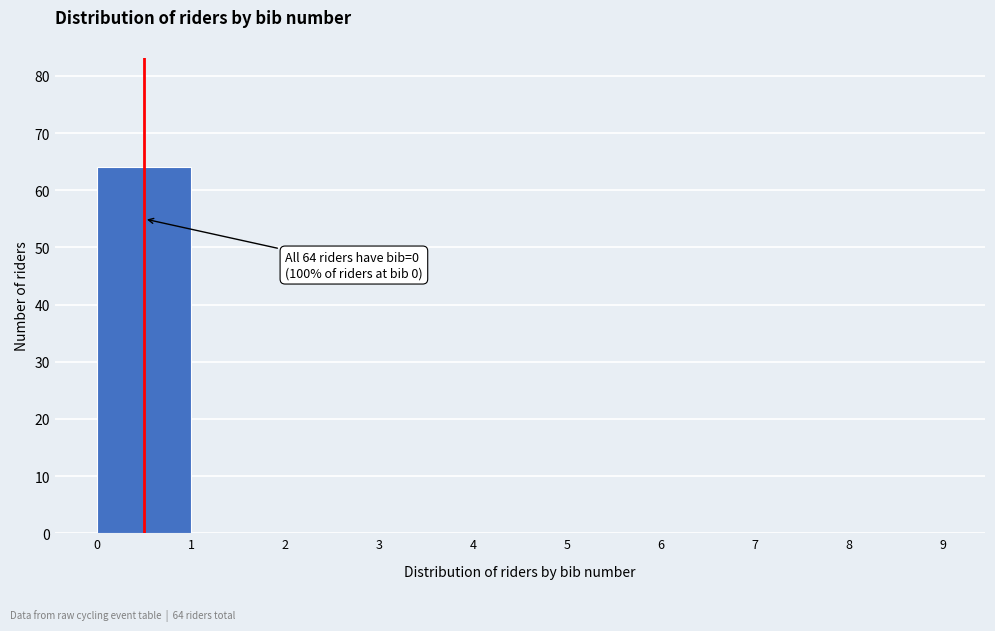

Over which range of the x-axis is the bar tallest?

0 to 1